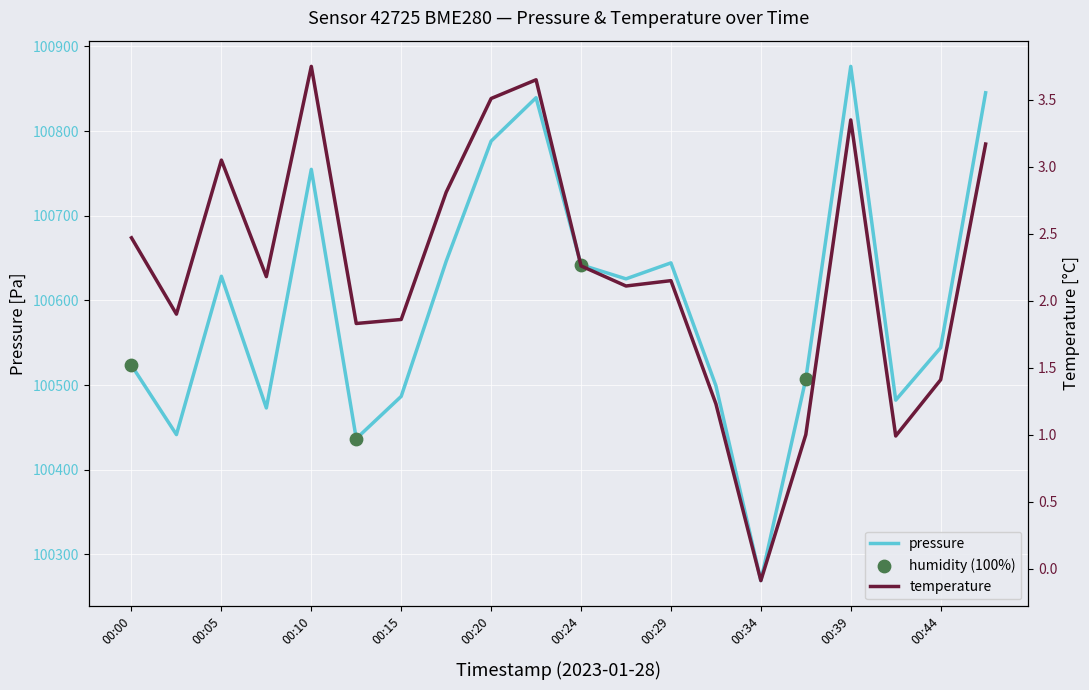

What is the total value across all series at 00:32?

100500.4